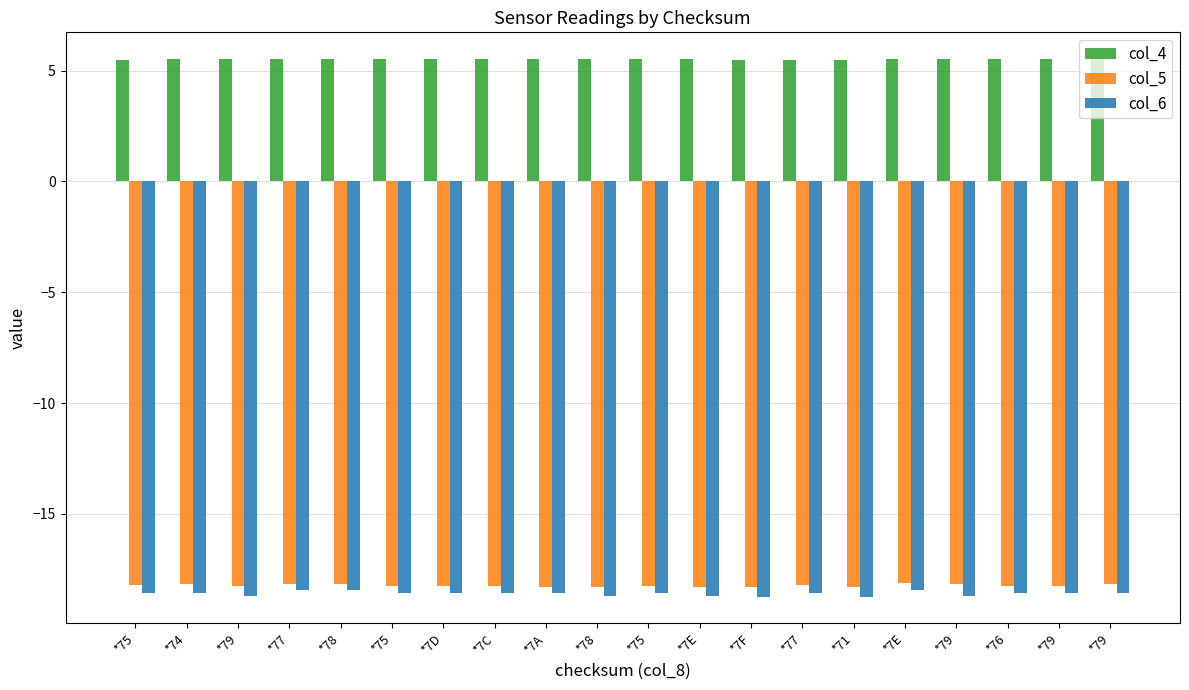

How many series are shown in this chart?

3